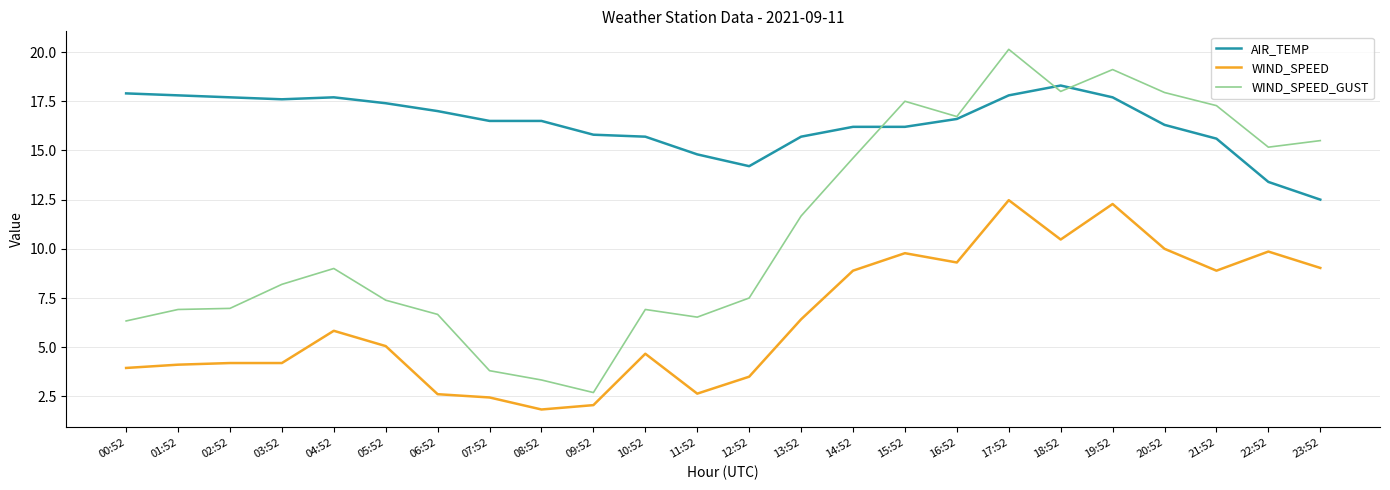

At which label is WIND_SPEED_GUST closest to 11?

13:52